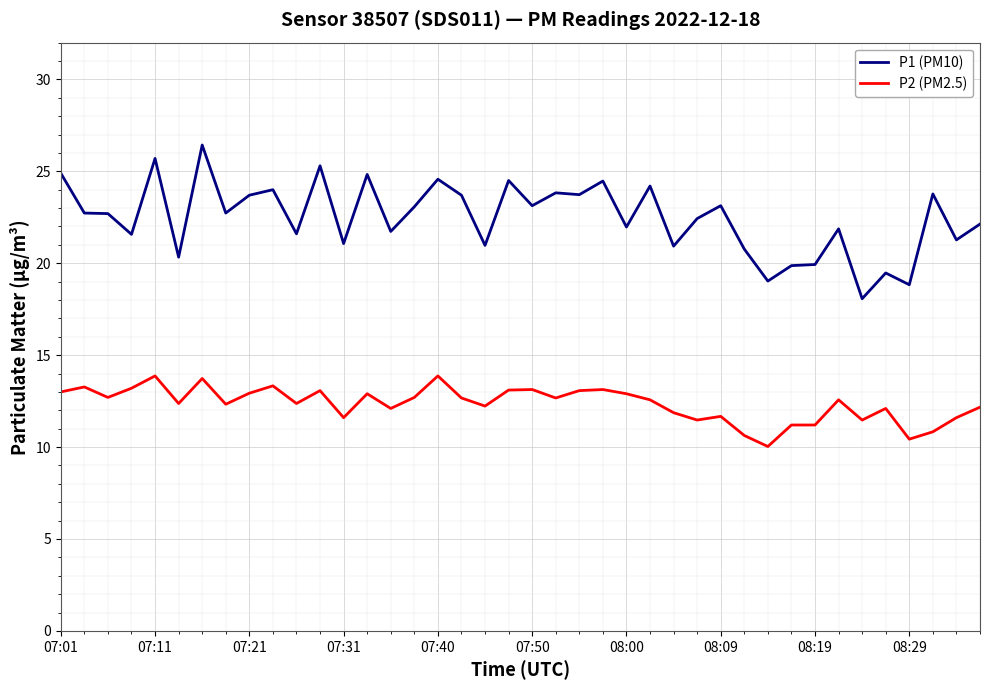

Which series has the largest total across all categories?

P1 (PM10)